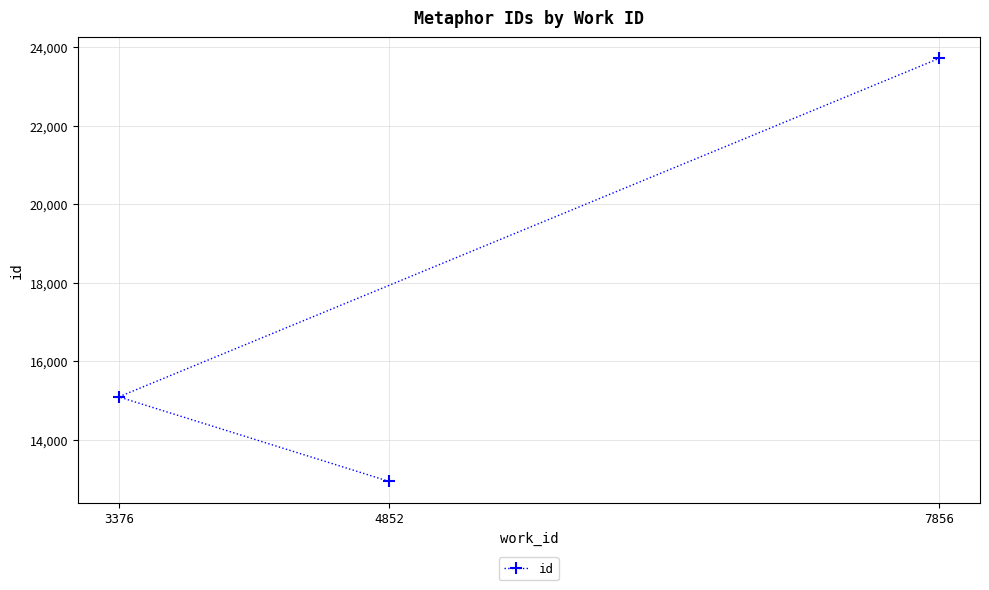

Which has a higher value, 4852 or 3376?

3376